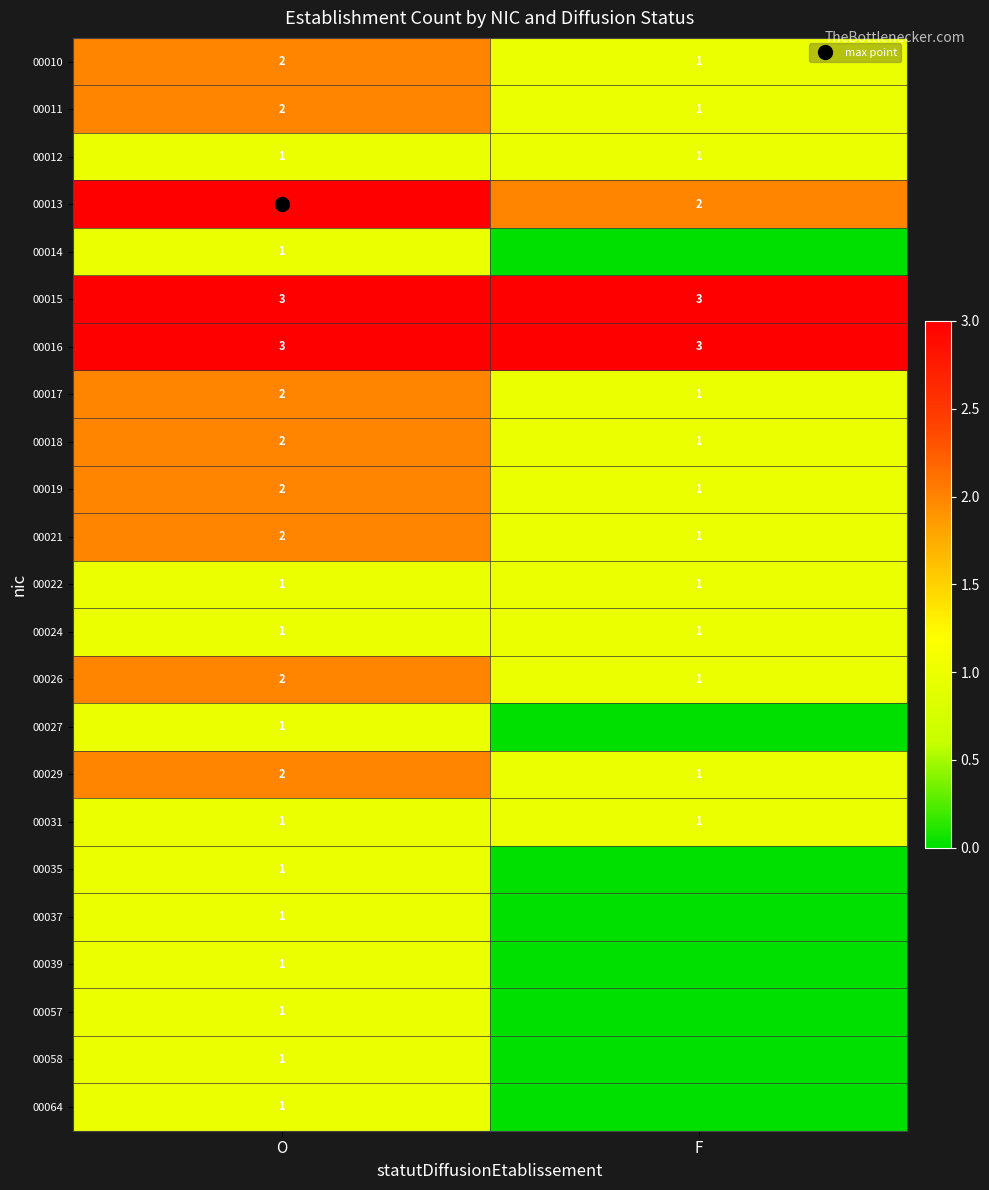

What is the total value across all series at O?

37